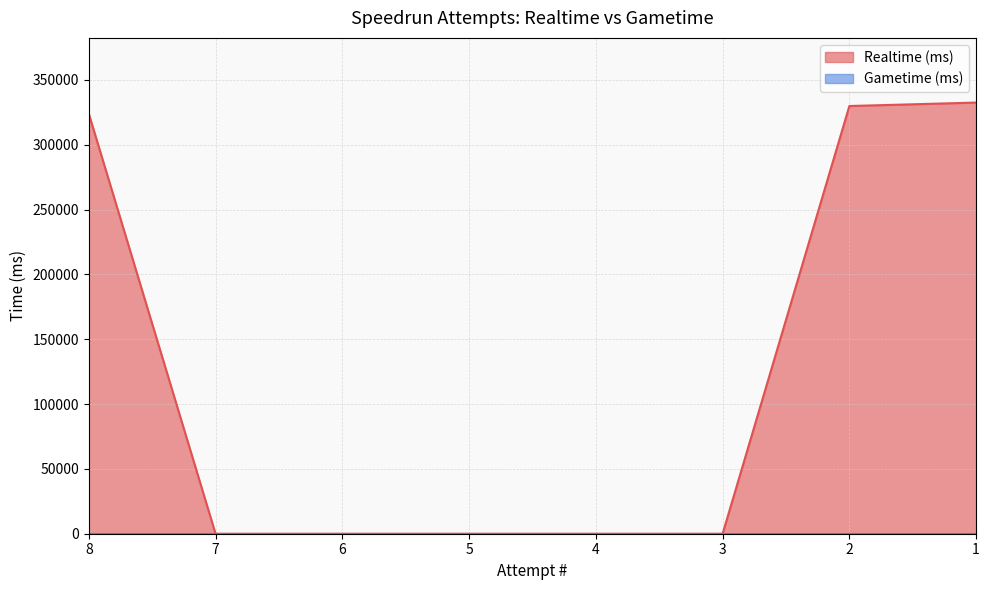

Reading left to right, list all the values displayed in this chart.

8=323991	7=0	6=0	5=0	4=0	3=0	2=329879	1=332544